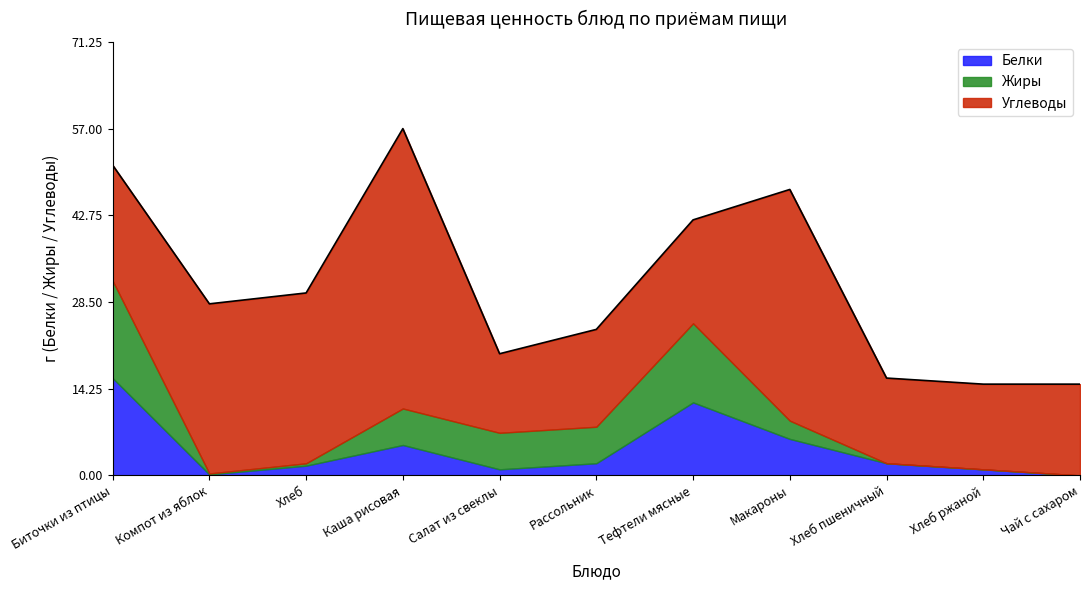

Which series ends up on top after the final intersection of Белки and Жиры?

Белки